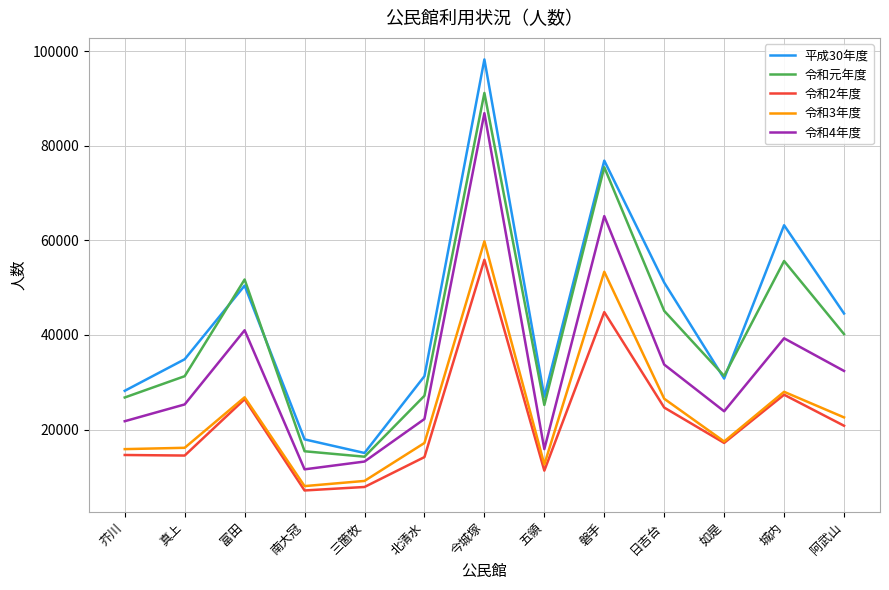

How many interior local peaks does the 令和4年度 series have?

4